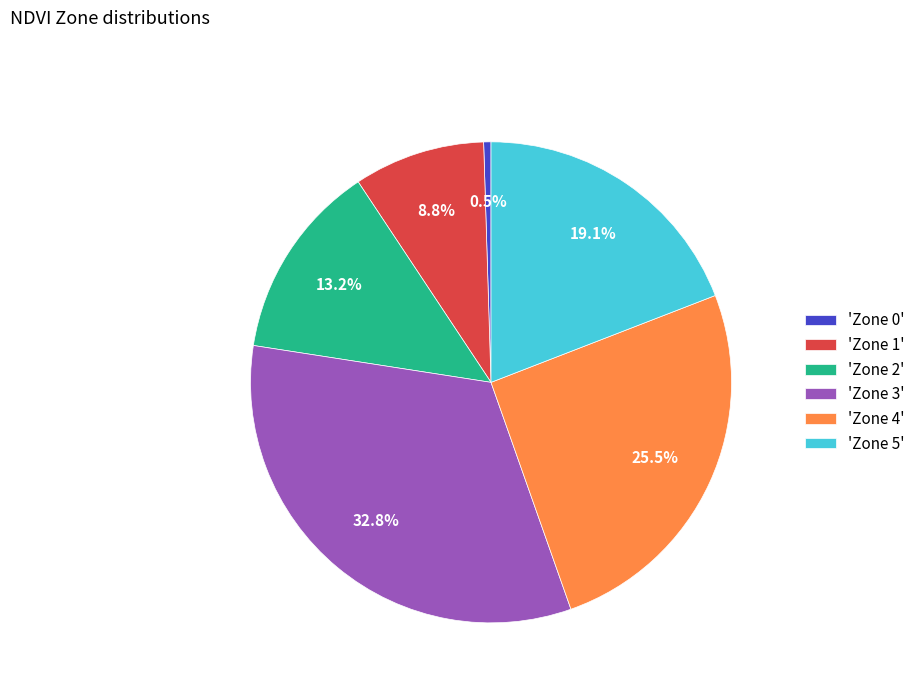

To the nearest percent, what is the difference between the largest and smallest slice percentages?

32%